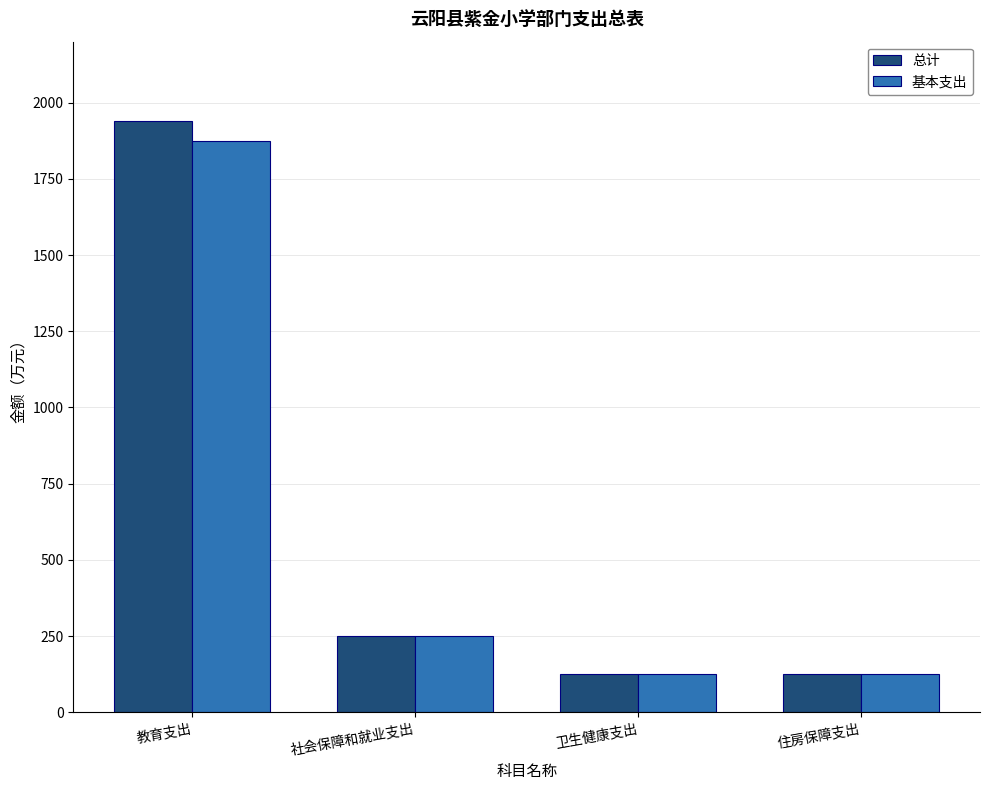

At which label is 总计 closest to 1031?

社会保障和就业支出